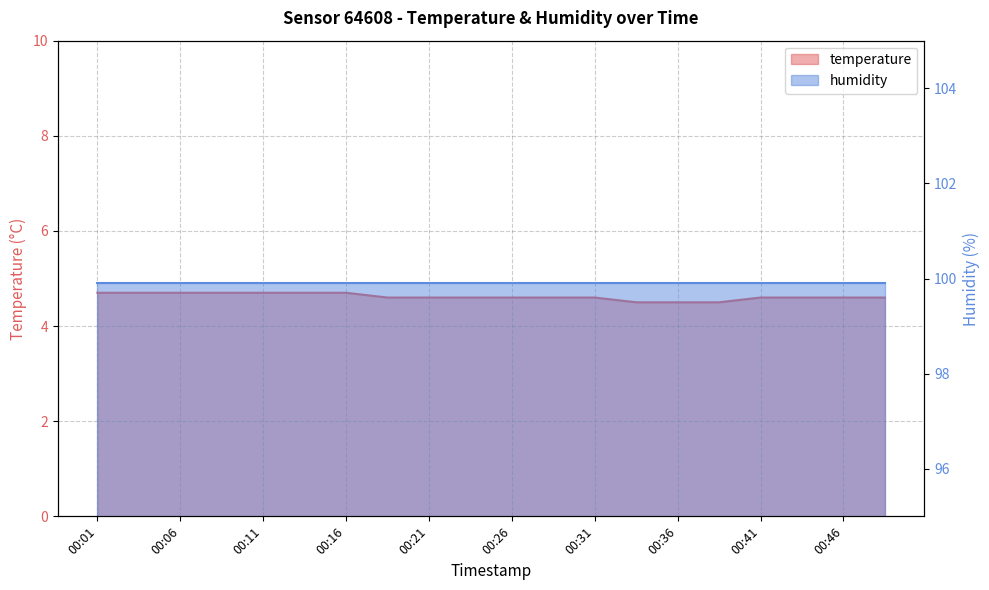

Rank the categories by value from highest to lowest.

00:01, 00:03, 00:06, 00:08, 00:11, 00:13, 00:16, 00:18, 00:21, 00:23, 00:26, 00:28, 00:31, 00:41, 00:43, 00:46, 00:48, 00:33, 00:36, 00:38